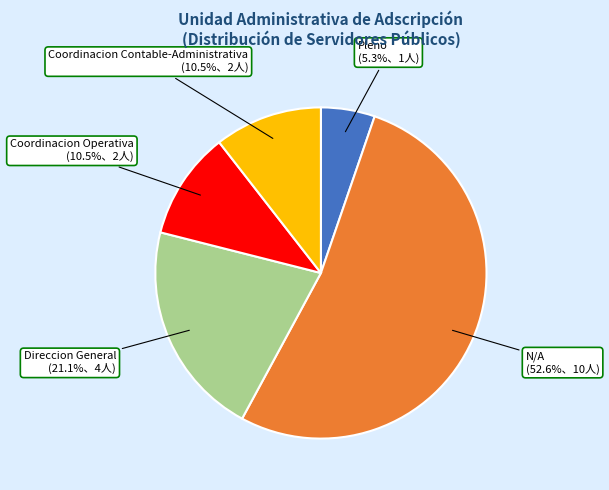

Do N/A and Pleno together represent more than half of the pie?

Yes